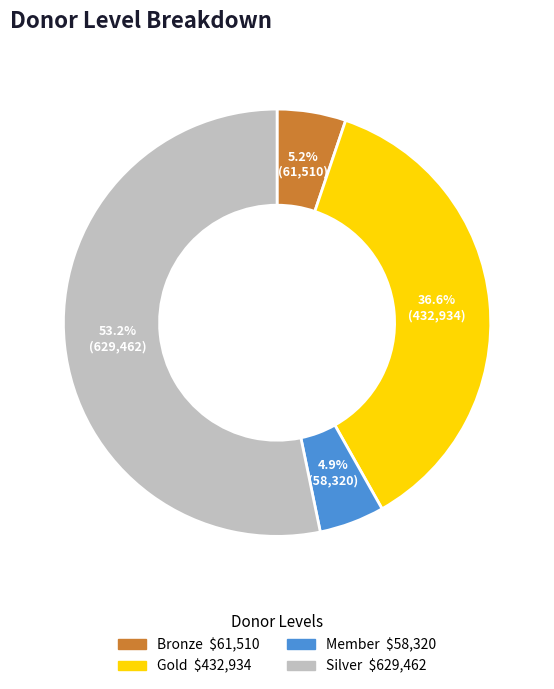

Count the number of slices in the pie.

4